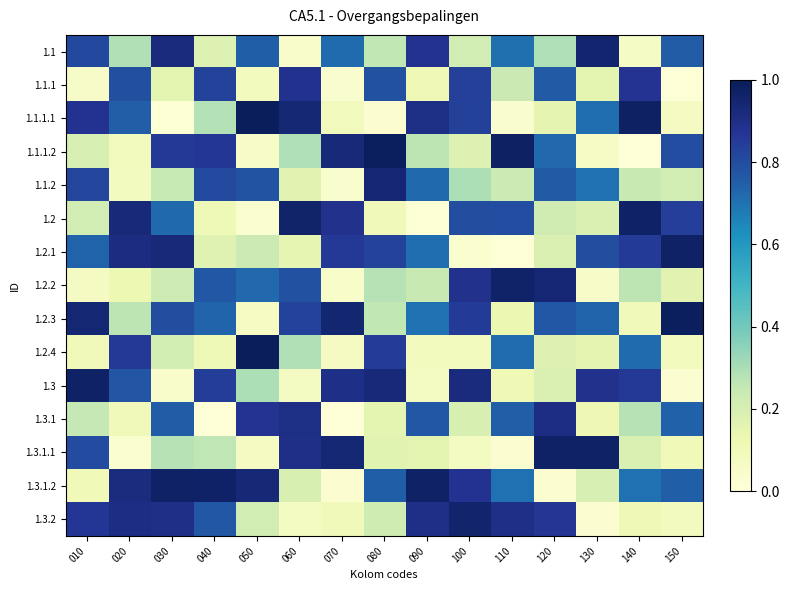

How many series are shown in this chart?

15